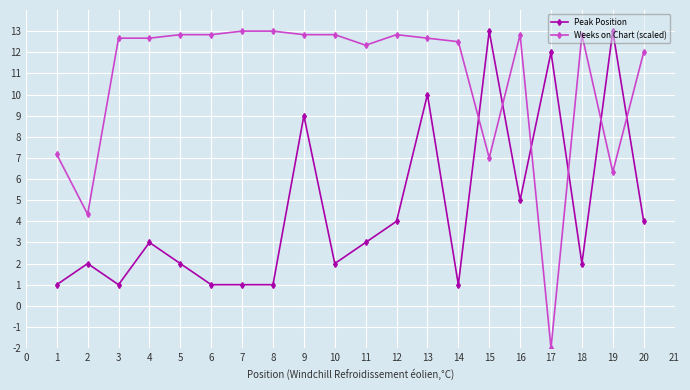

What is the difference between the maximum and second lowest values in the Weeks on Chart (scaled) series?

8.7